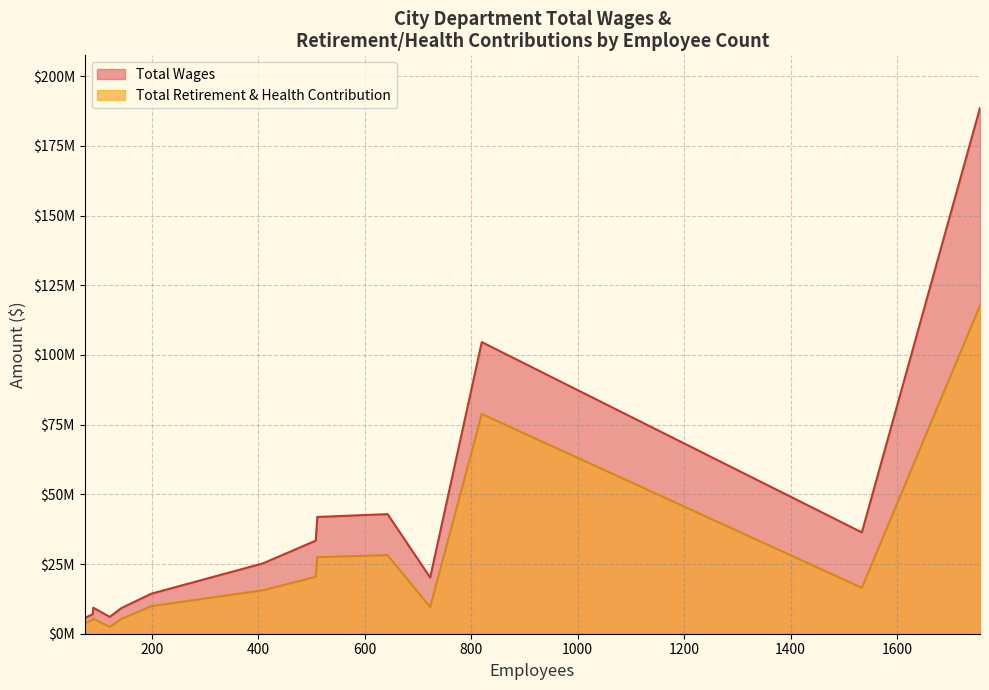

In Total Retirement & Health Contribution, how many points are higher than both neighbors (excluding endpoints)?

3